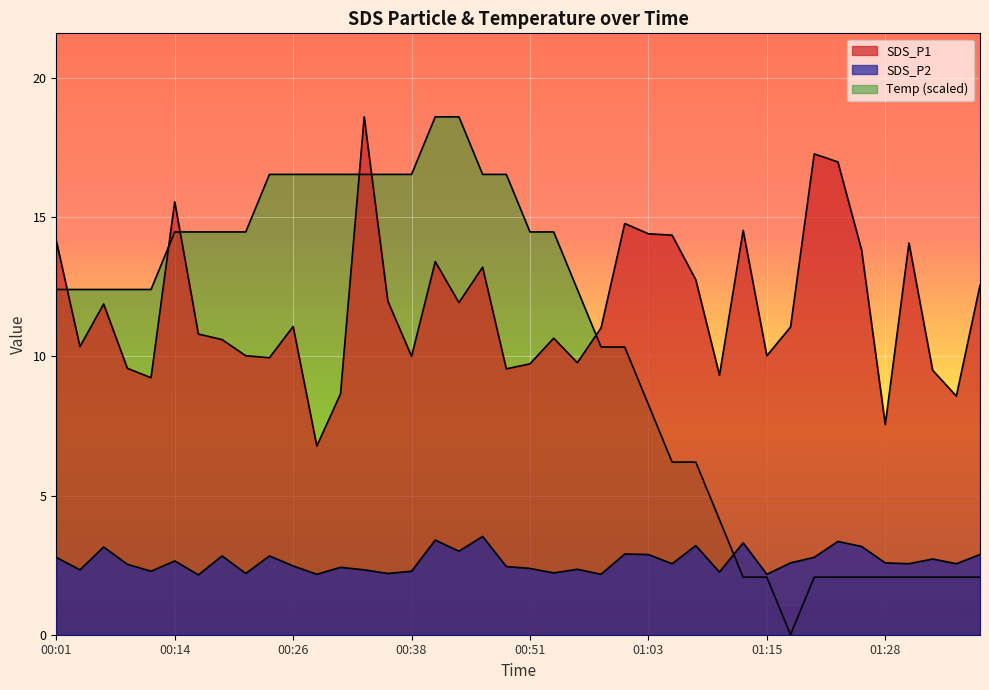

Which category has the lowest value in the Temp series?

01:18